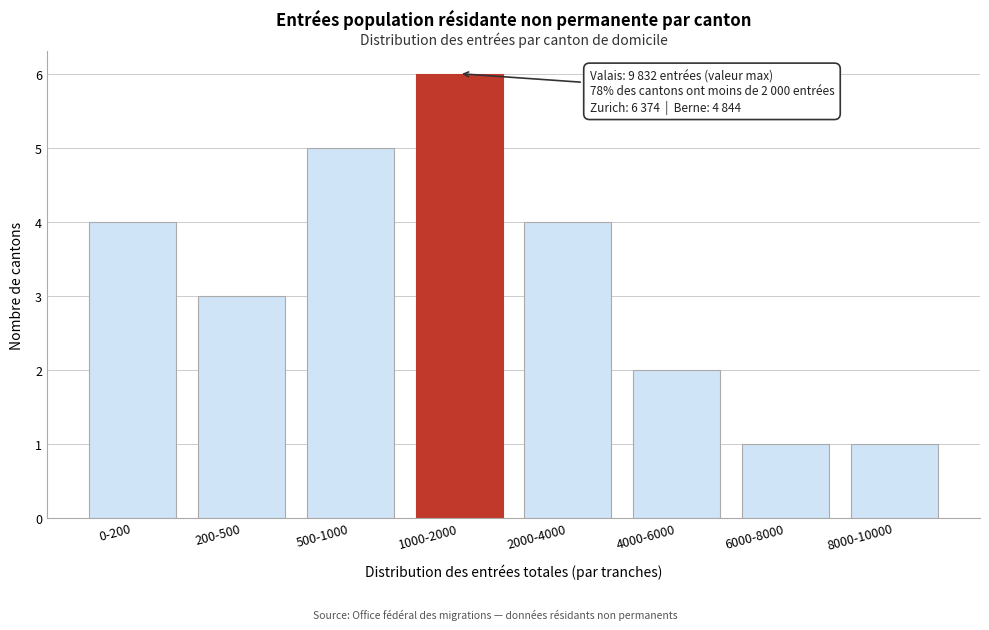

Reading right to left, transcribe all the data shown in this chart.

1	1	2	4	6	5	3	4